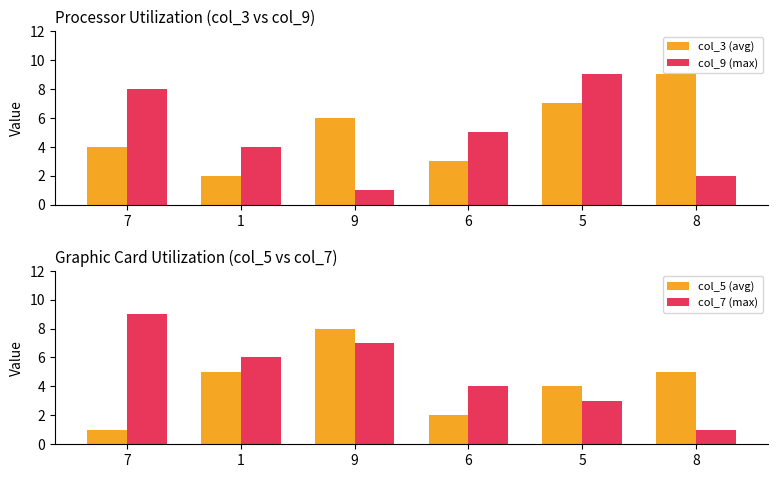

Rank the series by their maximum value, from lowest to highest.

col_5 (avg), col_3 (avg), col_9 (max), col_7 (max)